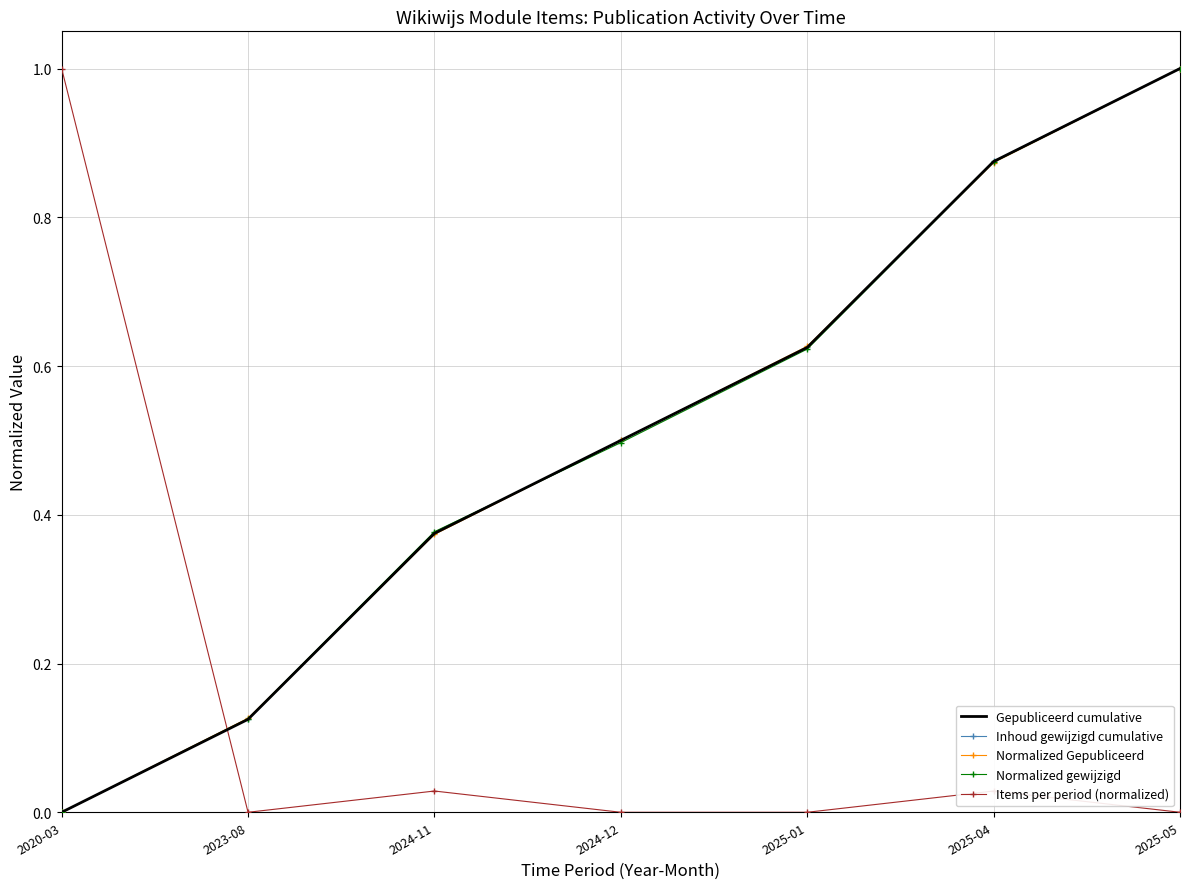

True or false: Inhoud gewijzigd cumulative has more than 0 interior local peaks.

False